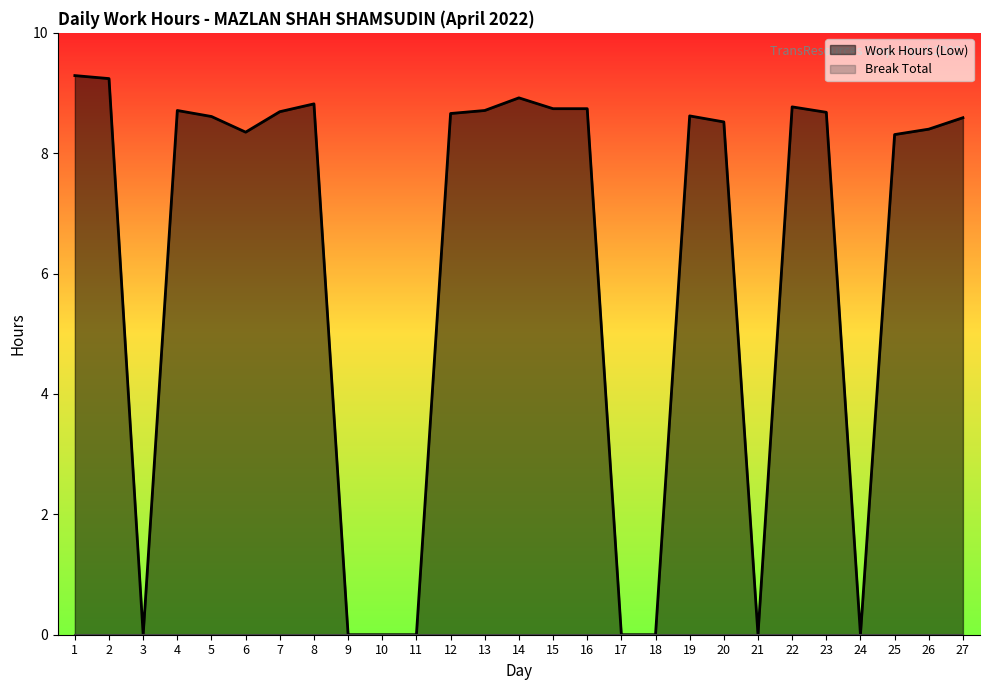

What is the greatest value displayed?

9.3